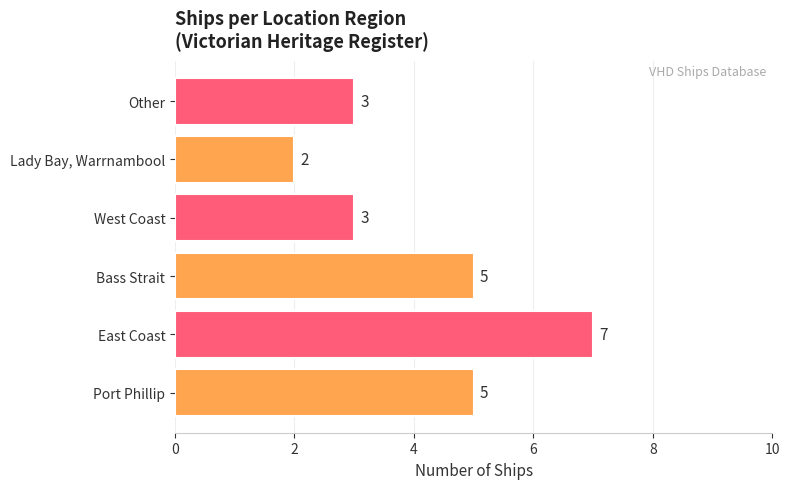

What is the sum of the values at 0 and 5?

8